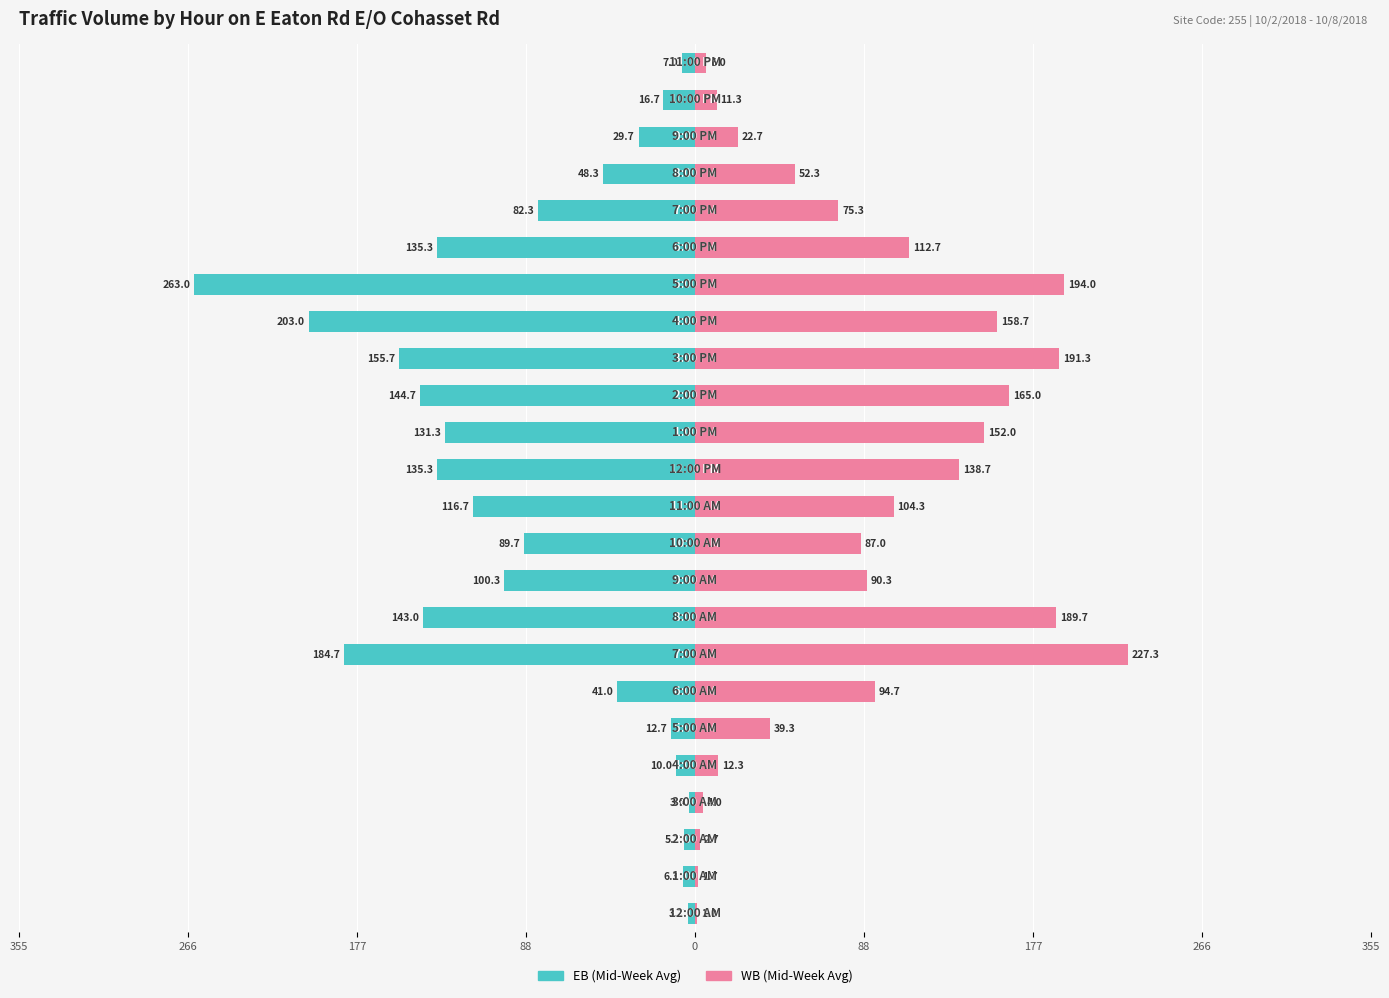

The WB (Mid-Week Avg) series shows 8.6 at 21. True or false?

False